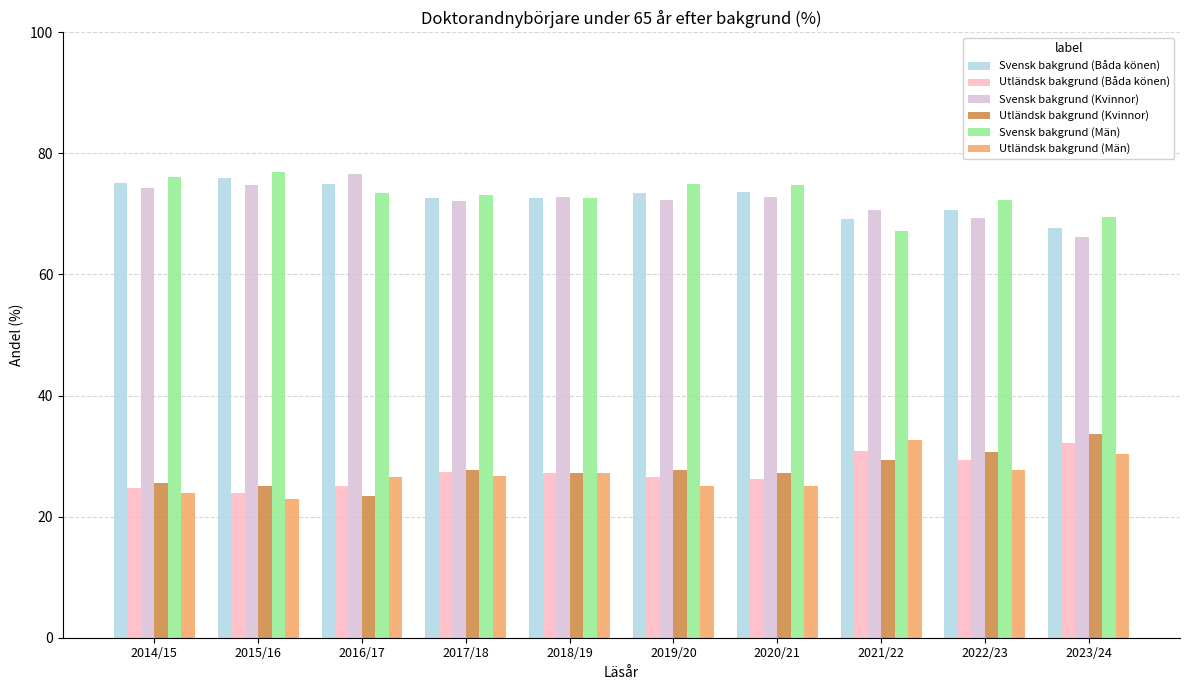

What is the label of the 3rd bar from the right?

2021/22